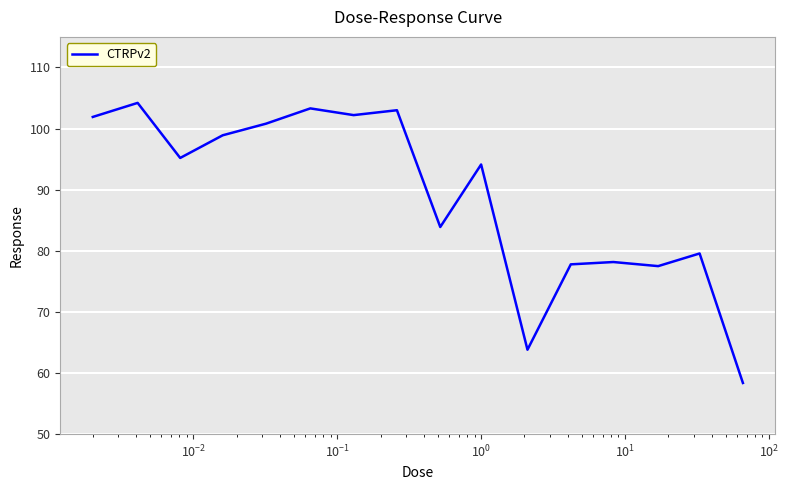

What is the difference between the maximum and minimum values?

45.8